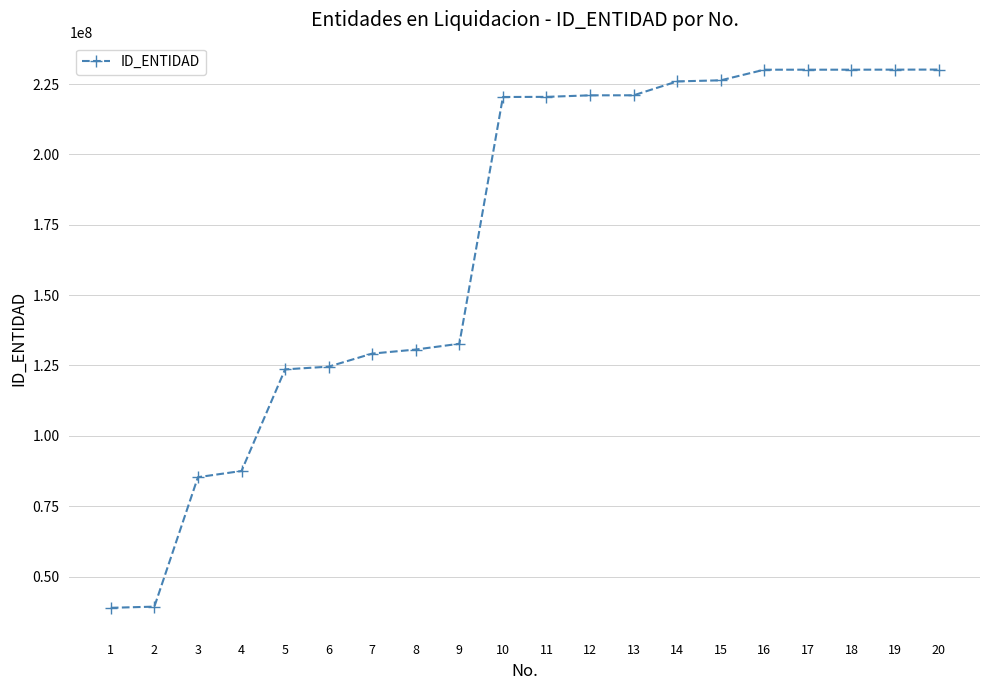

Does the chart have visible grid lines?

Yes